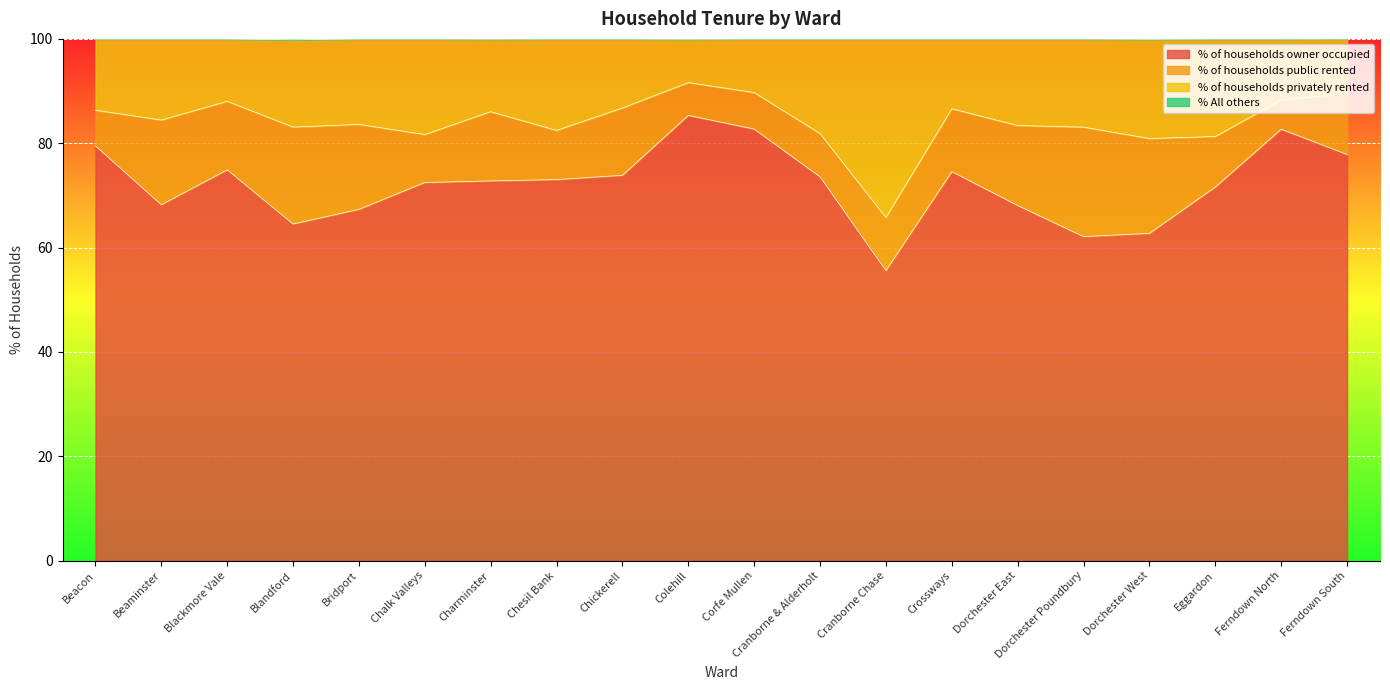

The % All others series shows 54.4 at Dorchester West. True or false?

False